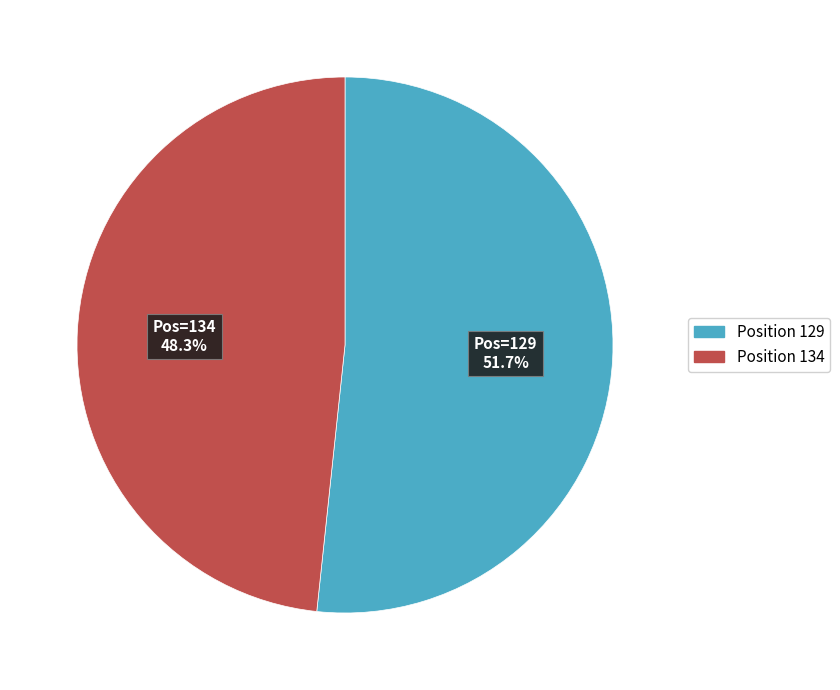

Is the sum of Position 134 and Position 129 greater than half?

Yes